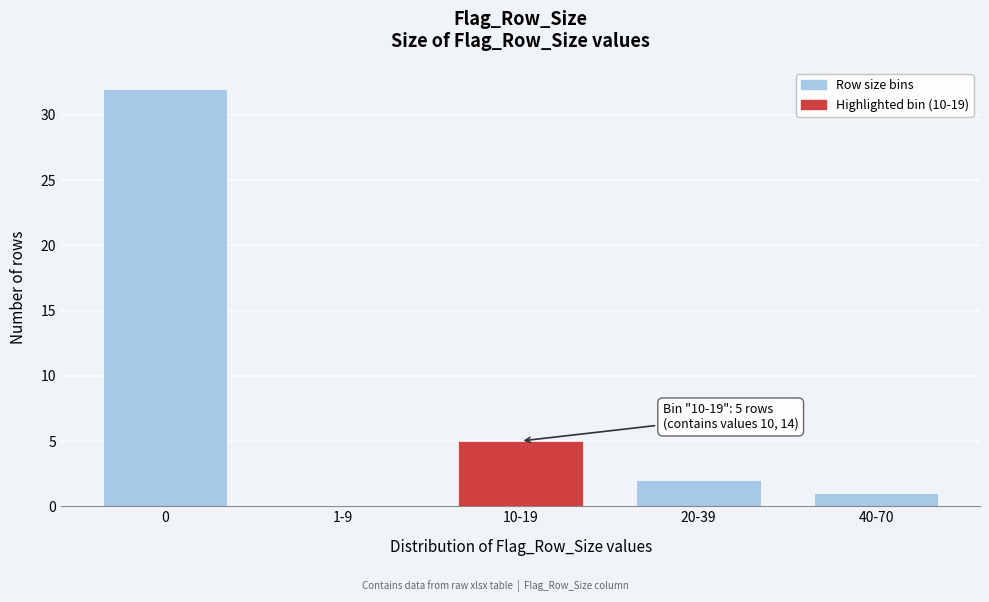

Reading left to right, transcribe all the data shown in this chart.

0=32	1-9=0	10-19=5	20-39=2	40-70=1